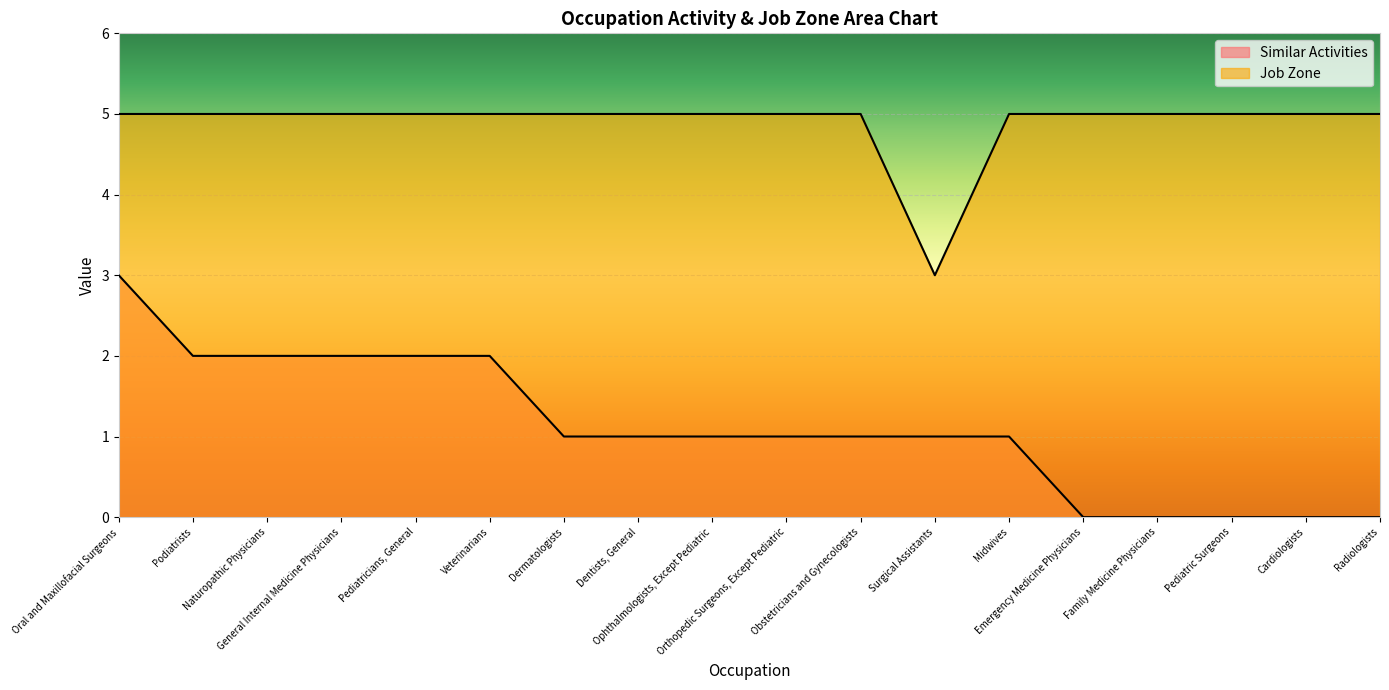

What is the total value across all series at Podiatrists?

7